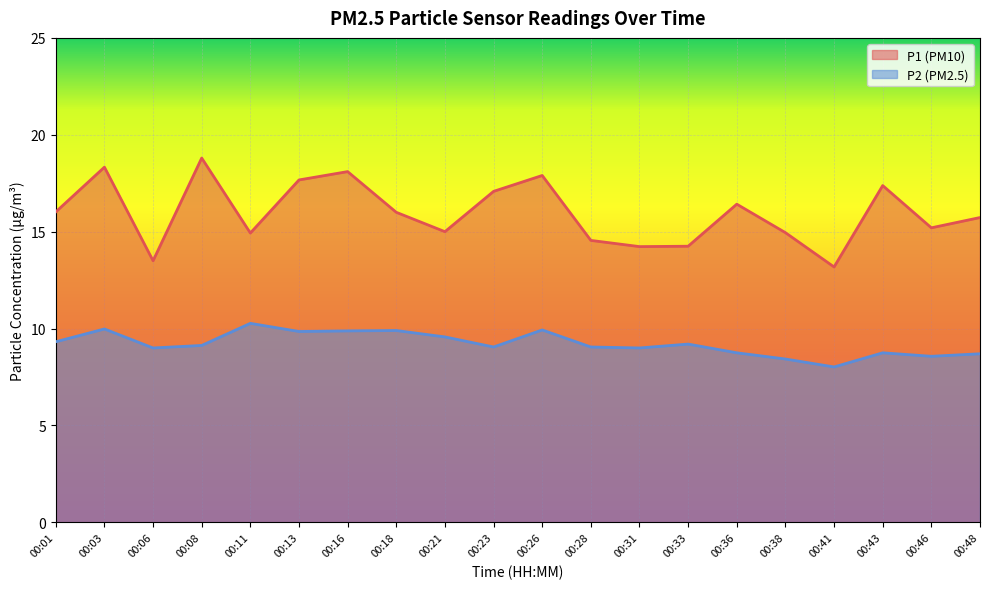

What is the lowest value of the P1 series?

13.2